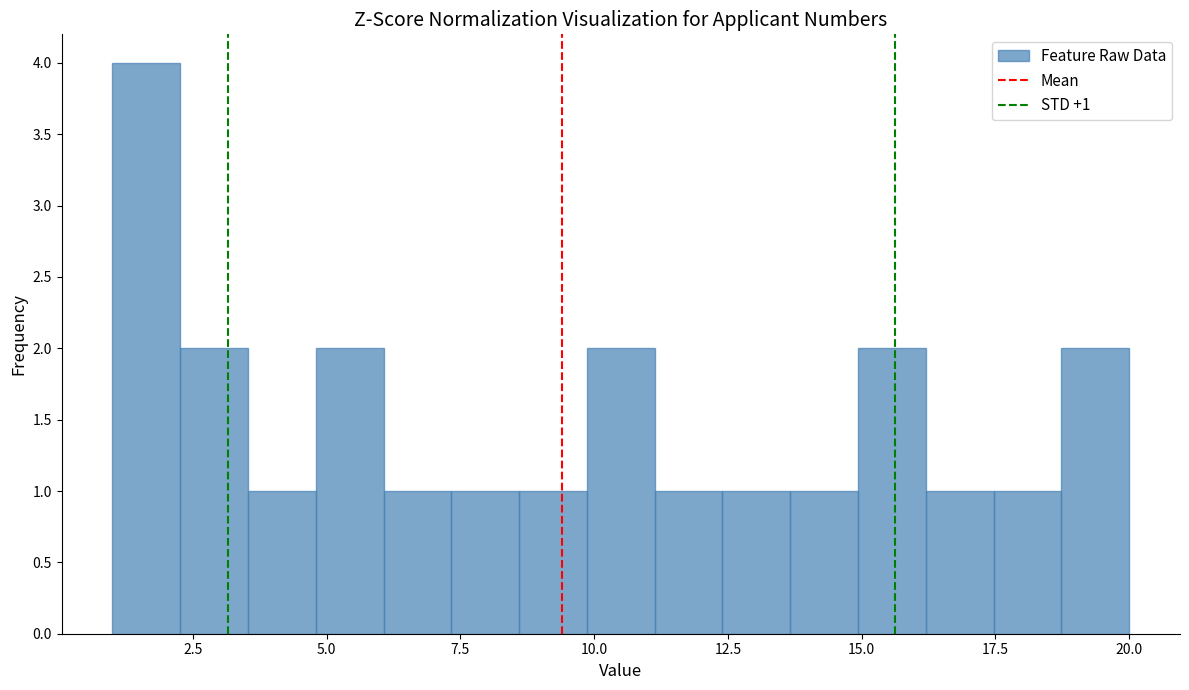

Around what value on the x-axis is the tallest bar? Give the approximate position of its centre, as read against the axis.

1.5